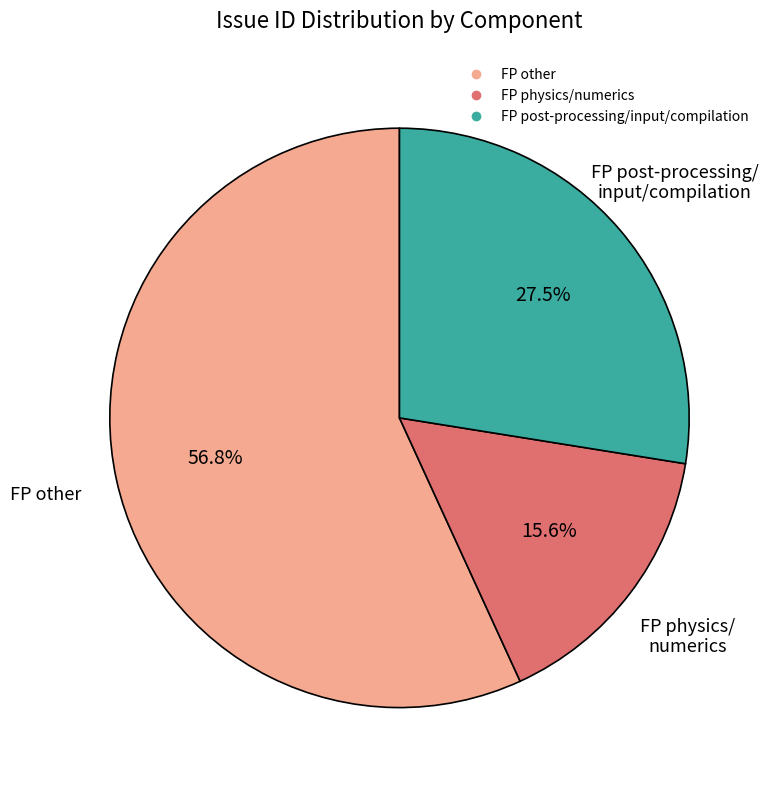

Is there any slice that represents more than half of the pie?

Yes